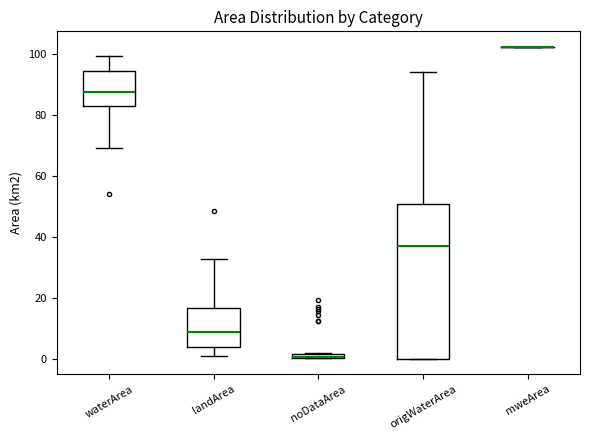

Which box is the tallest, from its lower edge to its upper edge?

origWaterArea